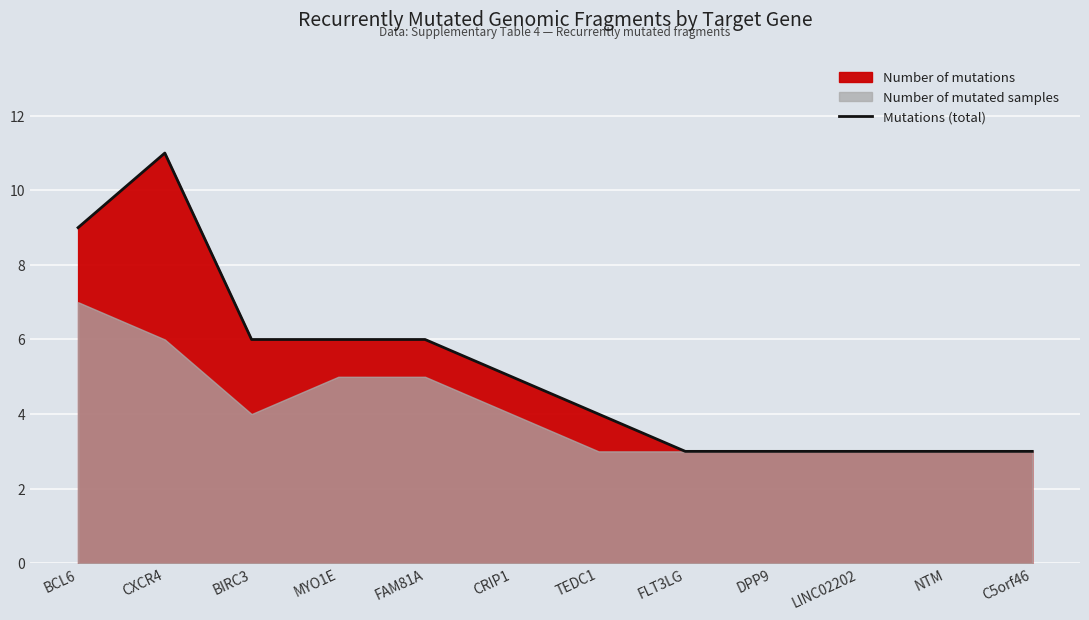

The value at CRIP1 is 2. True or false?

False